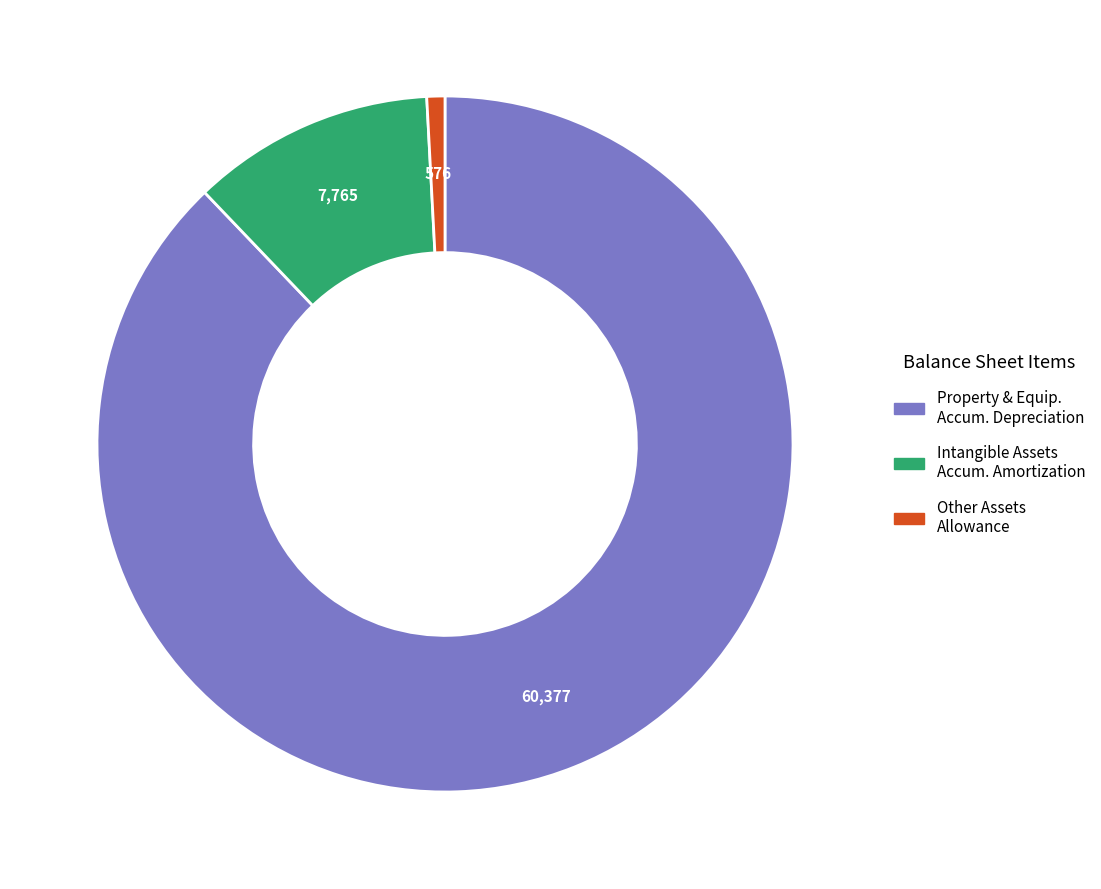

Count the number of slices in the pie.

3